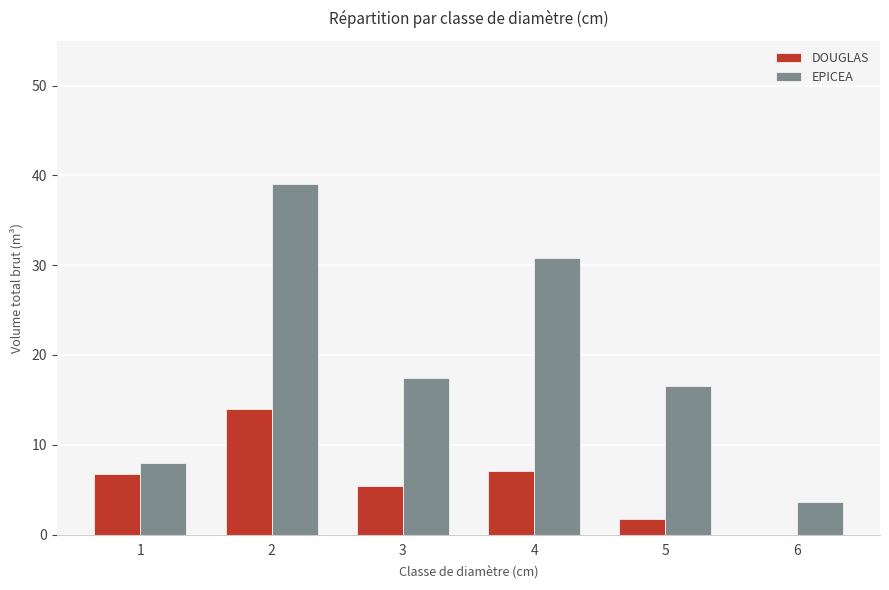

Which series has the largest range (max minus min)?

EPICEA